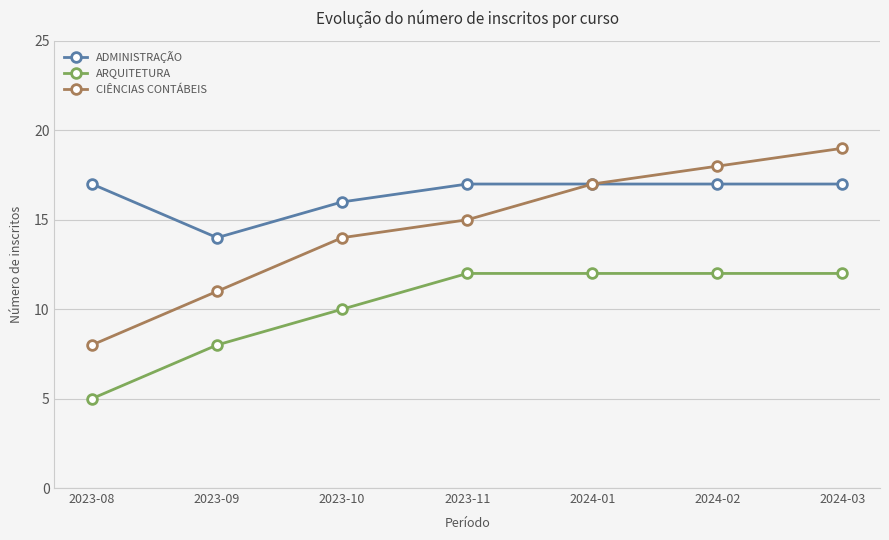

Reading left to right, what are all the values shown in this chart?

ADMINISTRAÇÃO: 17	14	16	17	17	17	17
ARQUITETURA: 5	8	10	12	12	12	12
CIÊNCIAS CONTÁBEIS: 8	11	14	15	17	18	19